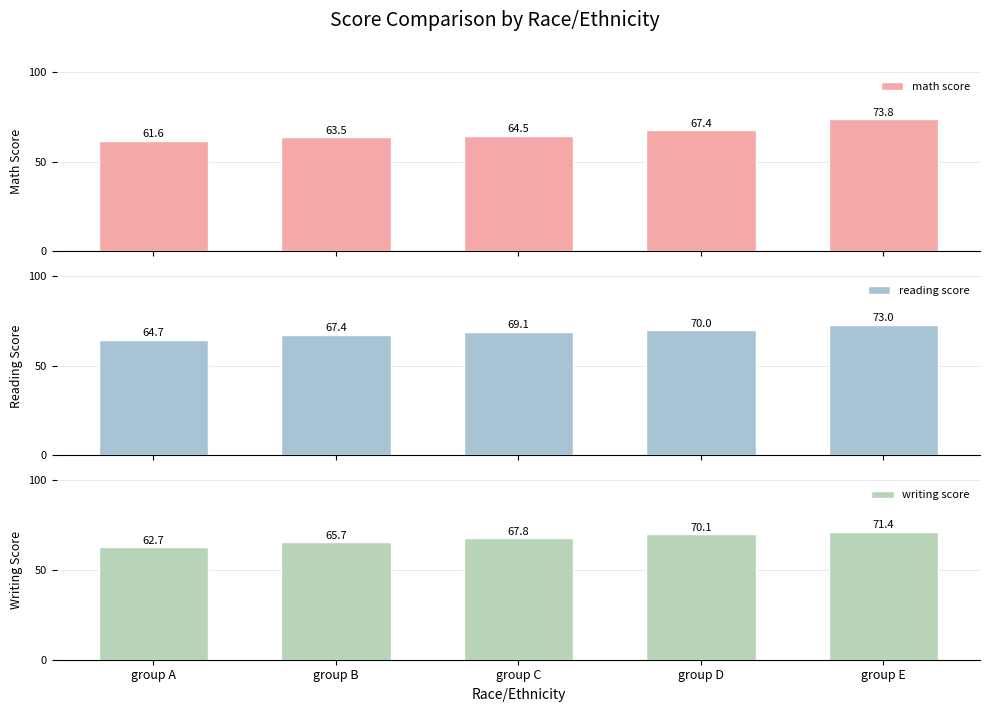

What is the difference between the writing score values at group E and group D?

1.3